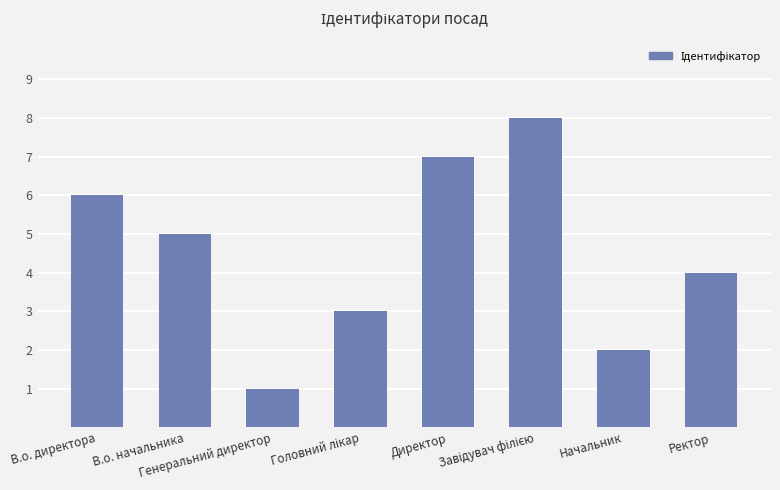

What is the difference between the maximum and second lowest values?

6